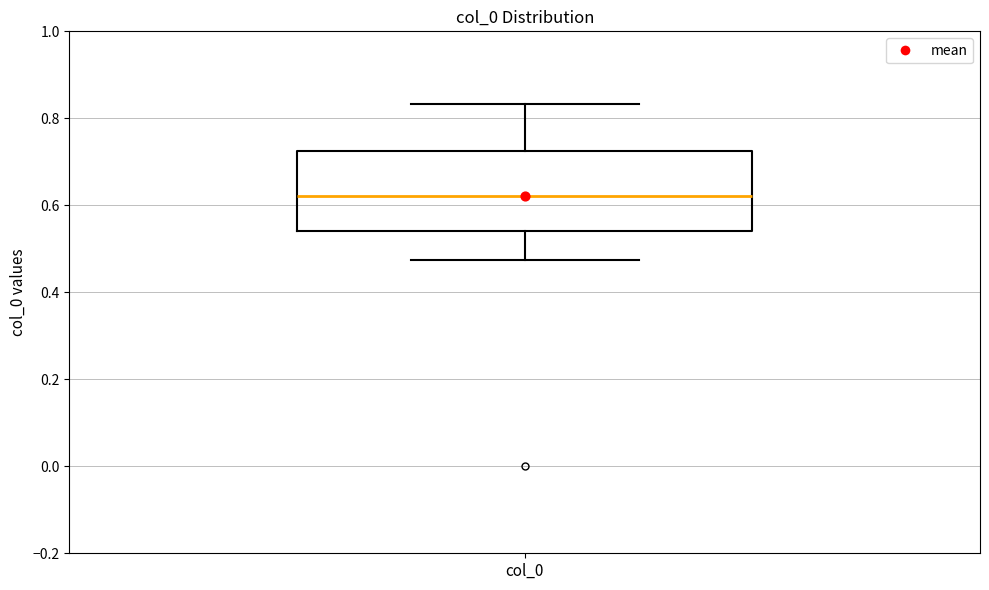

Transcribe this box plot: give where the median line is, the range the box spans, and where the two whiskers end, as read against the y-axis. The values are not printed on the chart, so give them approximately, as read against the axis.

median 0.62, box 0.54 to 0.72, whiskers 0.48 to 0.84